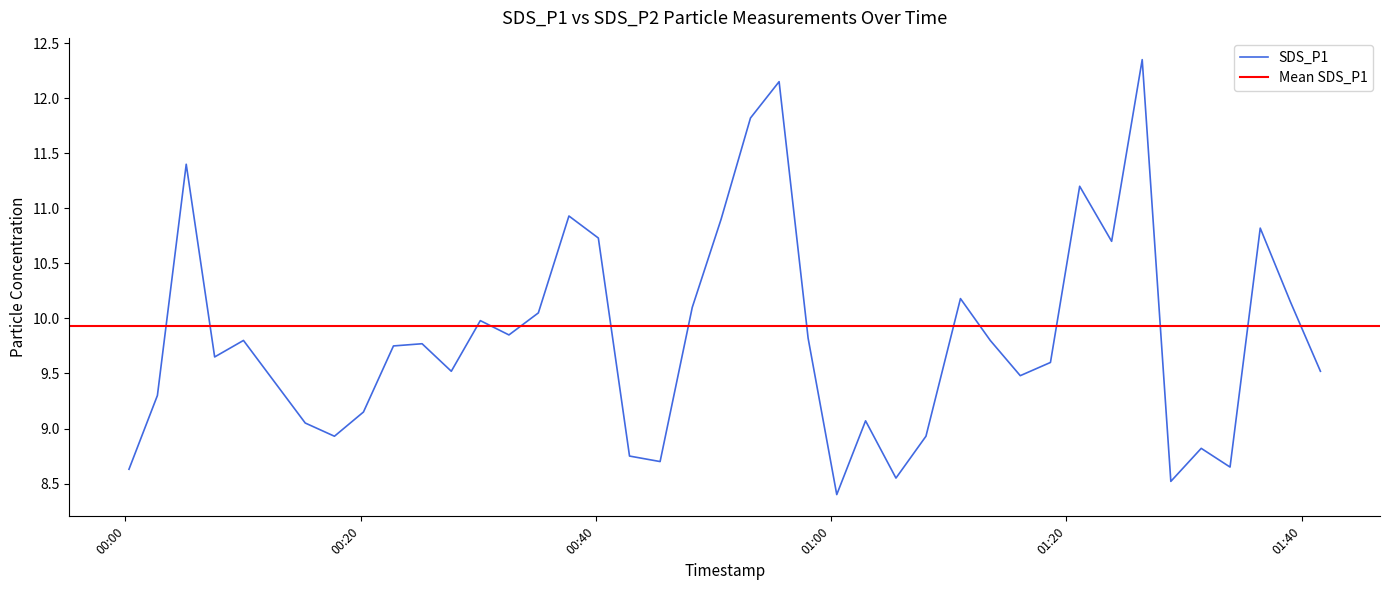

What is the minimum value for SDS_P1?

8.4